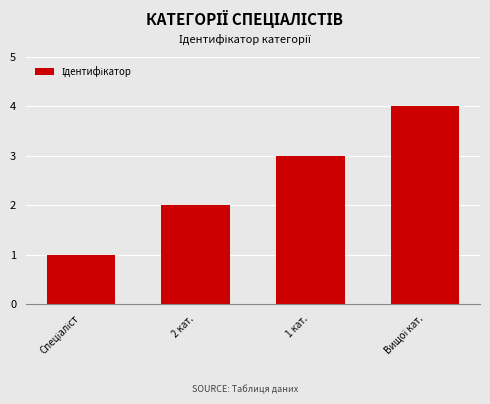

How many bars are there in total?

4